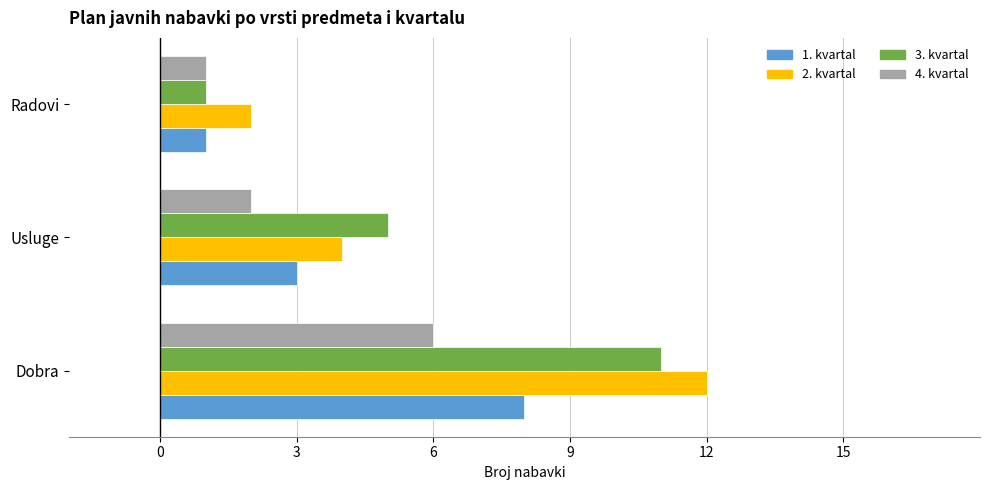

At which category is the sum across all series the highest?

Dobra